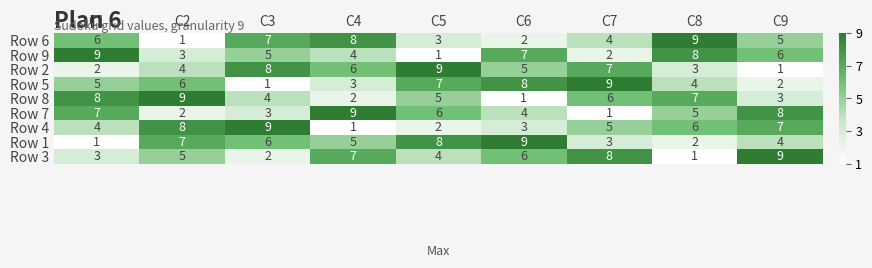

At which label is Row 4 closest to 5?

C7